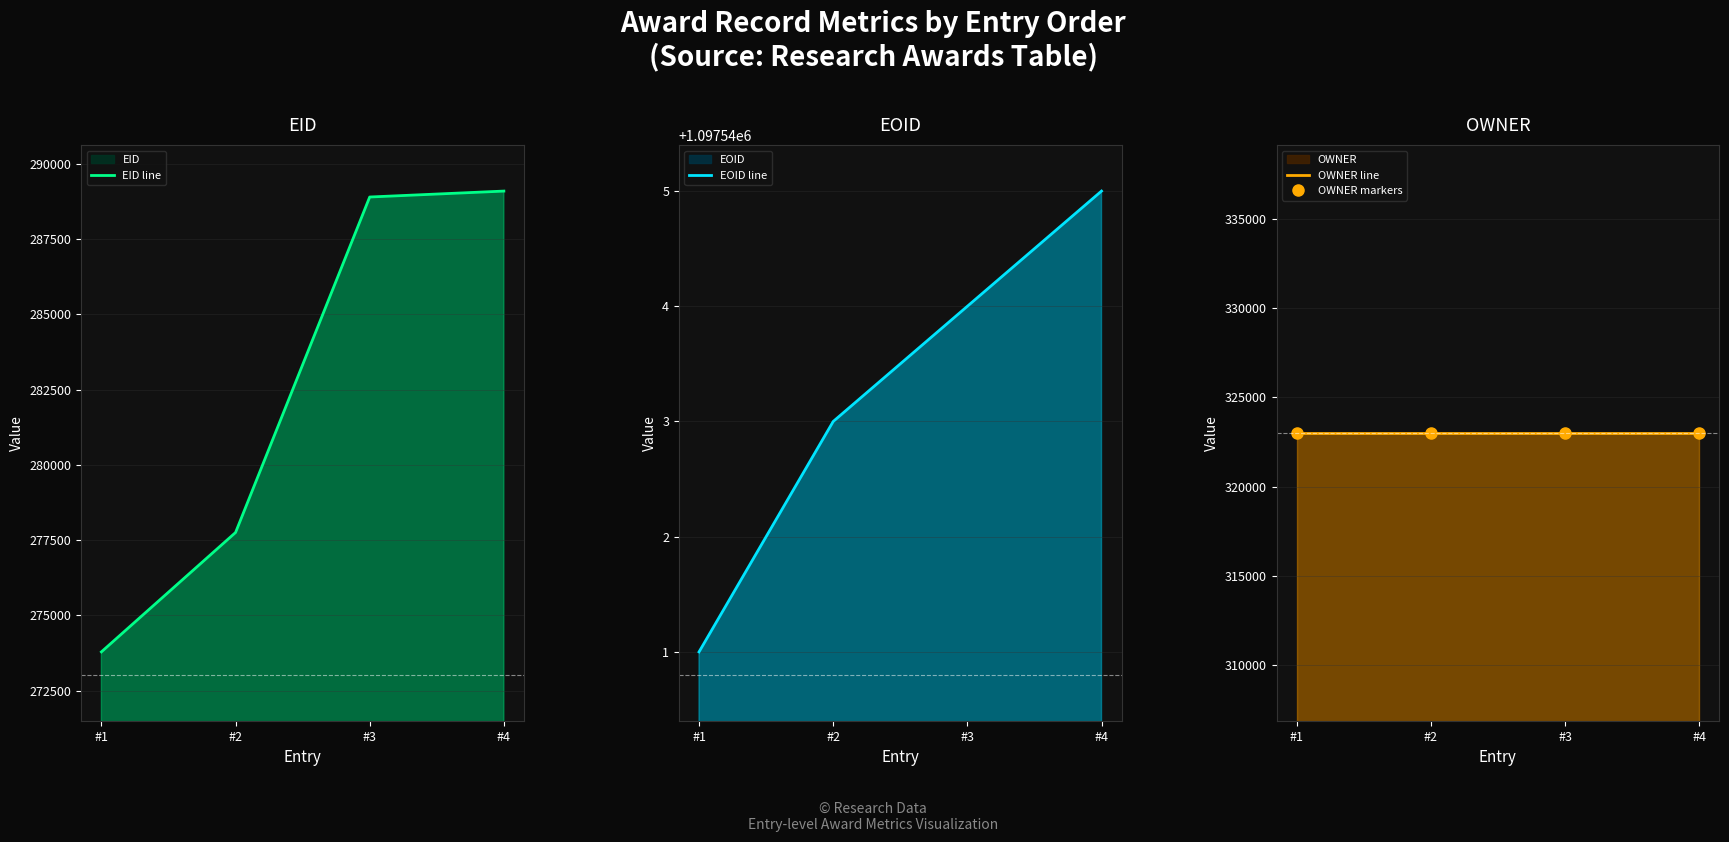

Is the value of OWNER markers at #4 greater than the value of OWNER line at #1?

No